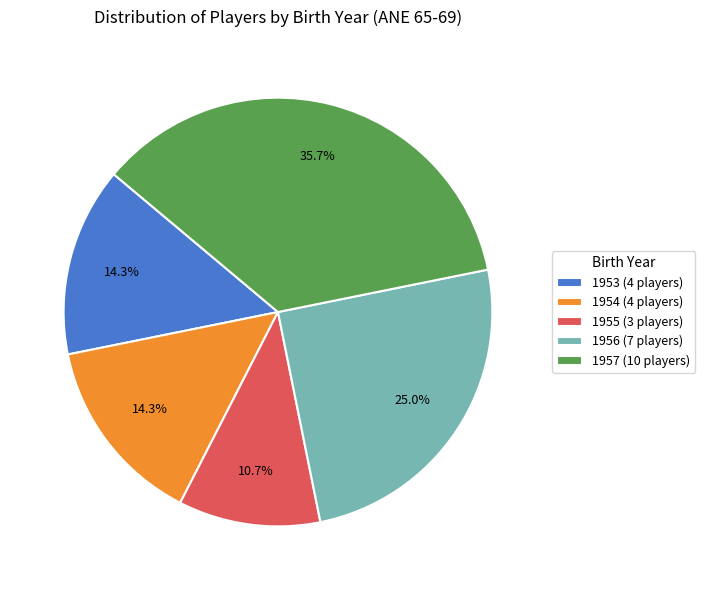

Is there a majority slice in this chart?

No